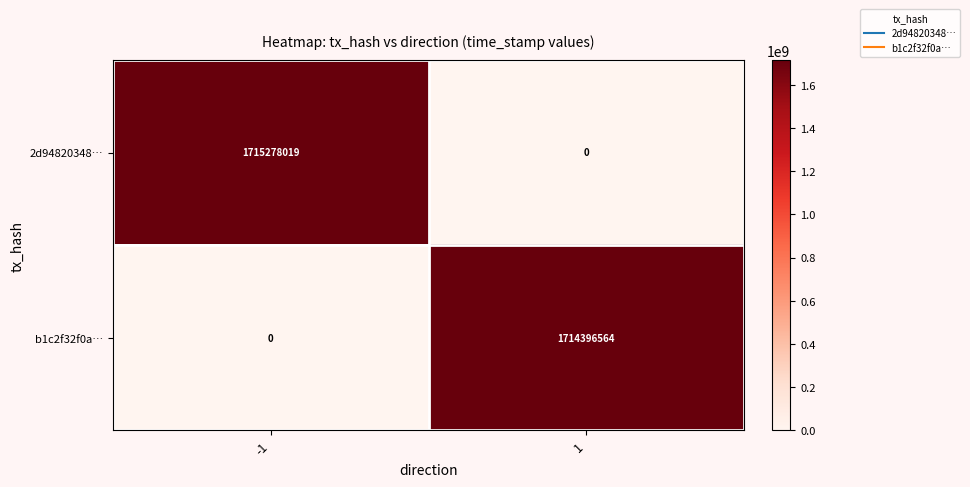

What is the sum of the b1c2f32f0a… values at 1 and -1?

1714396564